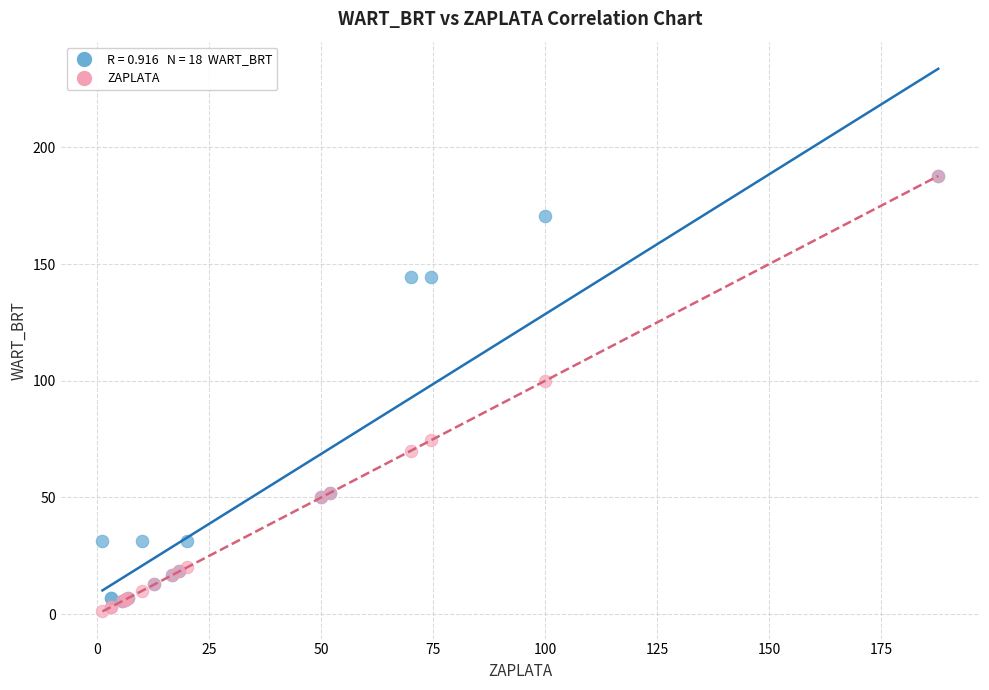

Across all series, what Y value is closest to 94?

100.0